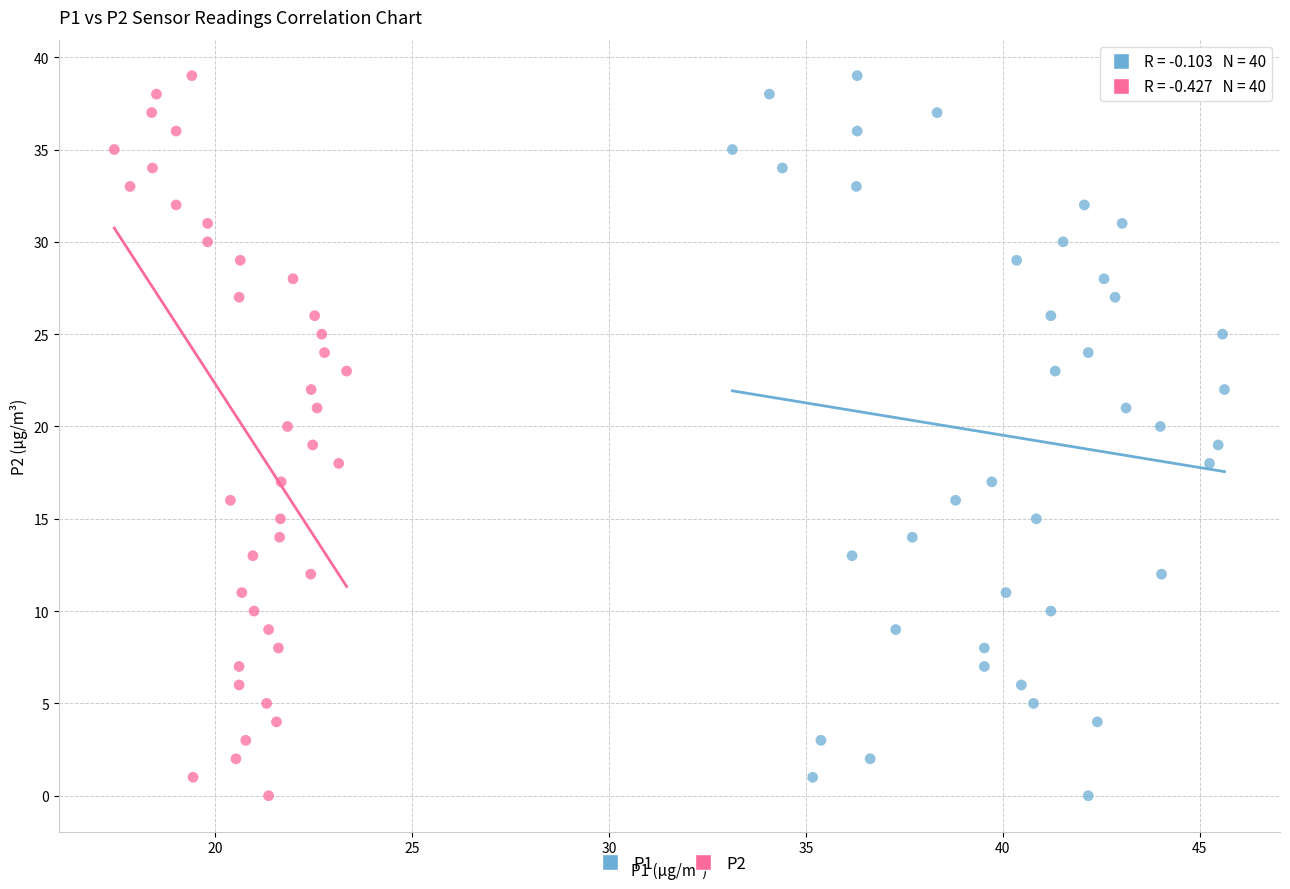

What are all the series names shown in the legend?

P1, P2